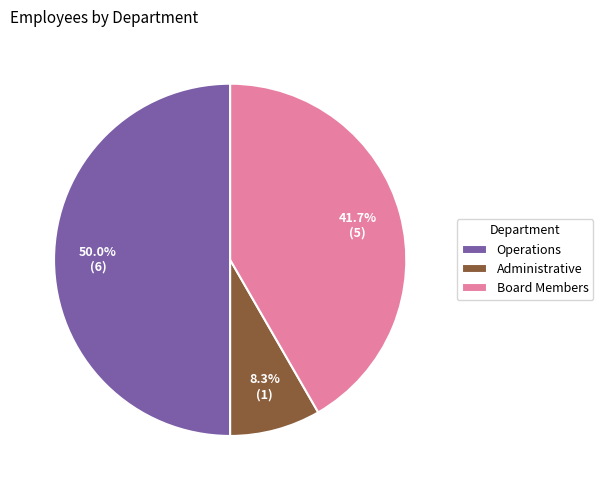

What percentage is the Board Members slice, to the nearest percent?

42%